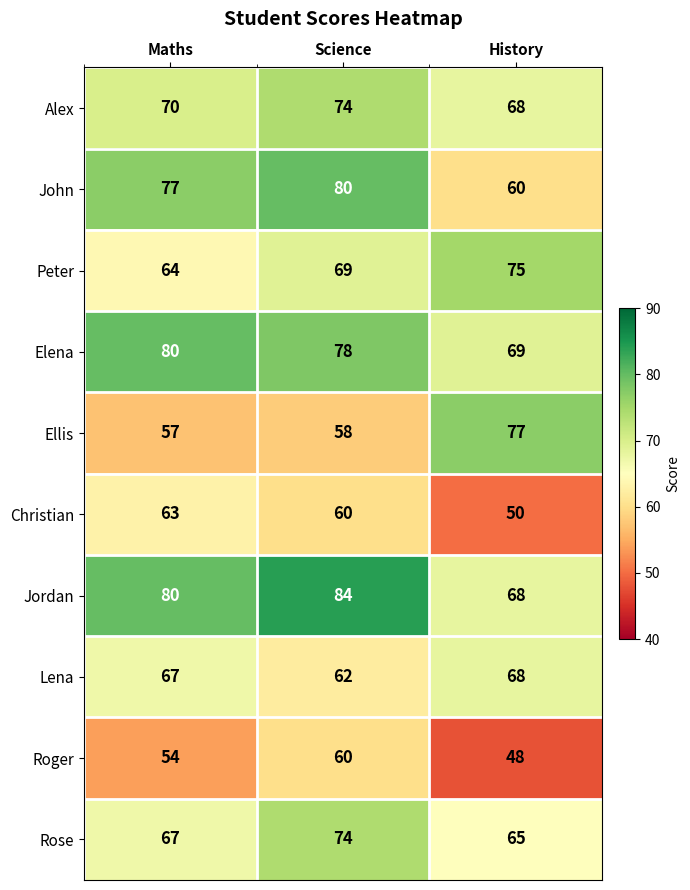

Reading left to right, what are all the values shown in this chart?

Alex: Maths=70	Science=74	History=68
John: Maths=77	Science=80	History=60
Peter: Maths=64	Science=69	History=75
Elena: Maths=80	Science=78	History=69
Ellis: Maths=57	Science=58	History=77
Christian: Maths=63	Science=60	History=50
Jordan: Maths=80	Science=84	History=68
Lena: Maths=67	Science=62	History=68
Roger: Maths=54	Science=60	History=48
Rose: Maths=67	Science=74	History=65